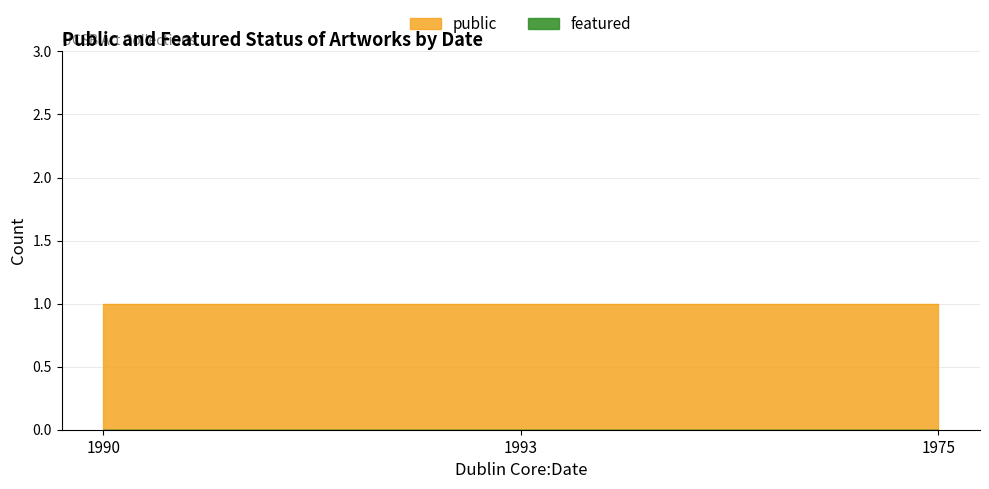

List the series in order of their overall mean, lowest first.

featured, public